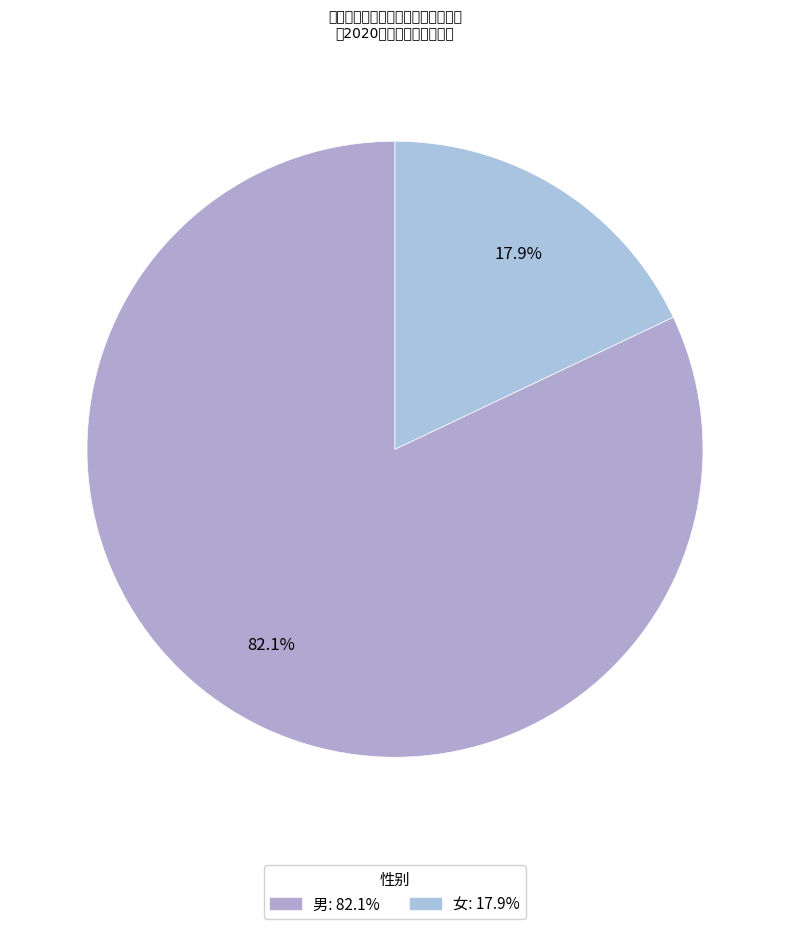

How many segments does this pie chart have?

2